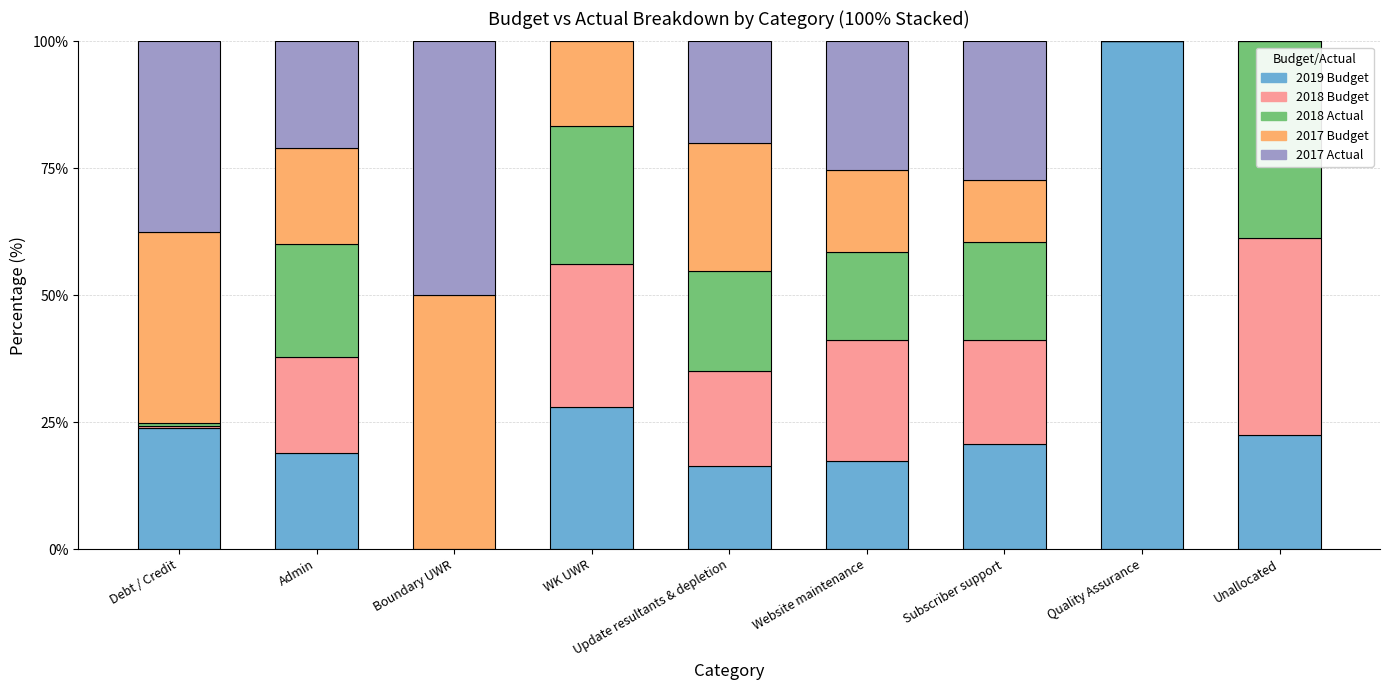

The 2019 Budget series shows 100.0 at Quality Assurance. True or false?

True